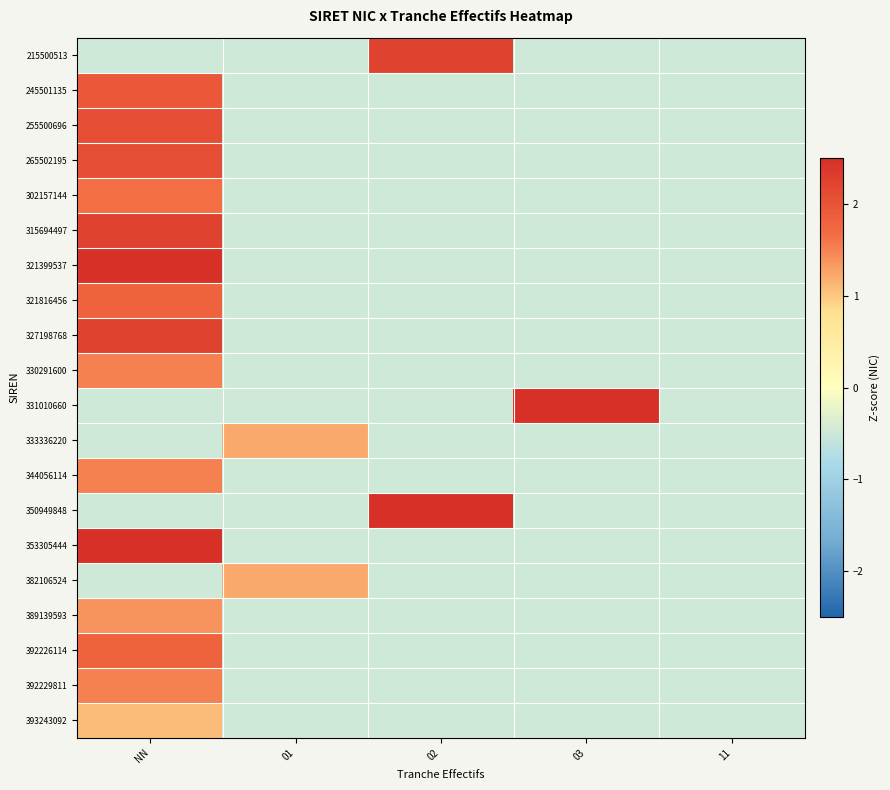

How many series are shown in this chart?

20